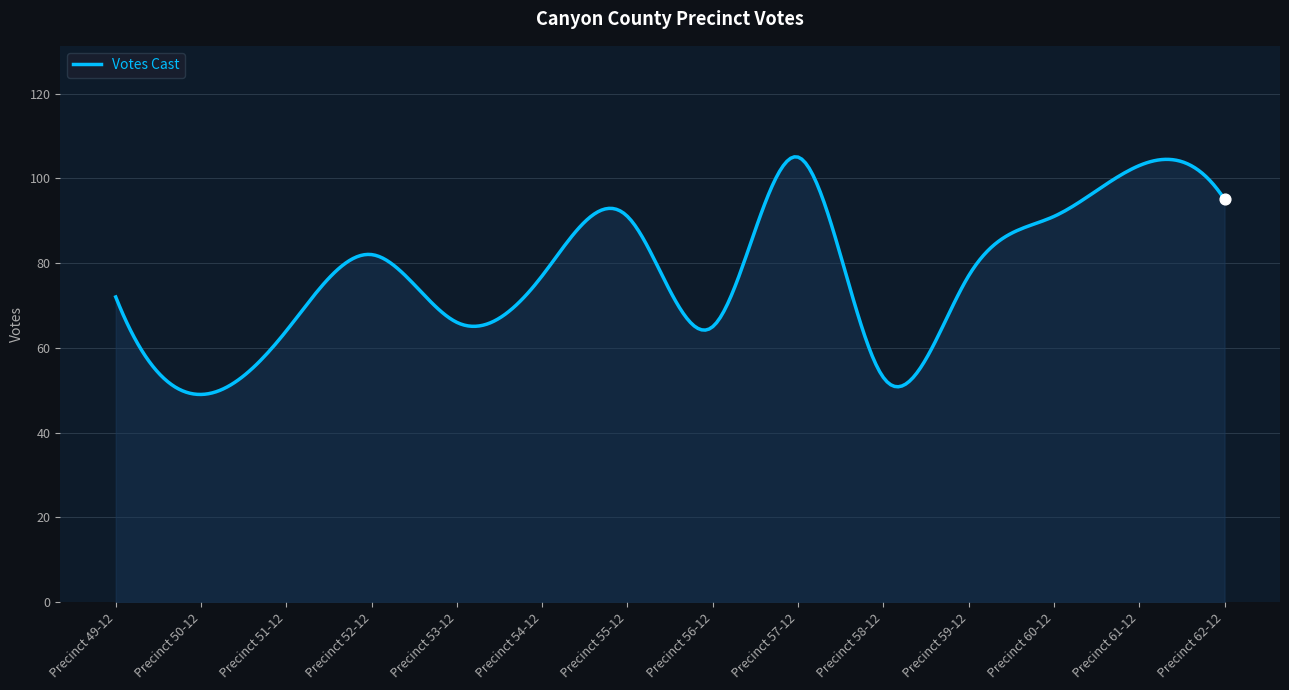

What is the minimum value shown in the chart?

49.0